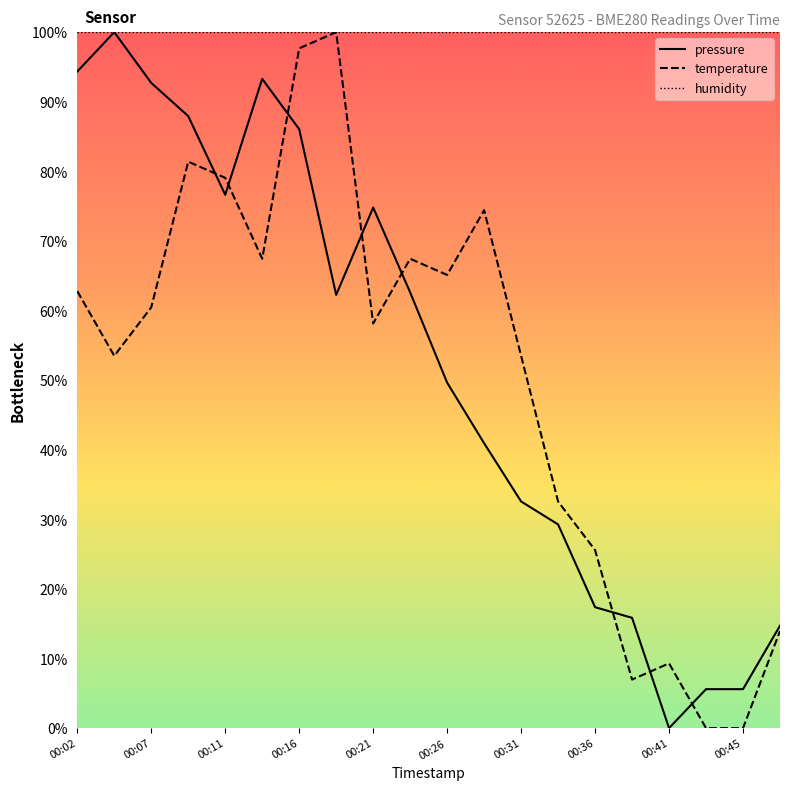

Is it true that pressure equals 58.5 at 00:07?

False